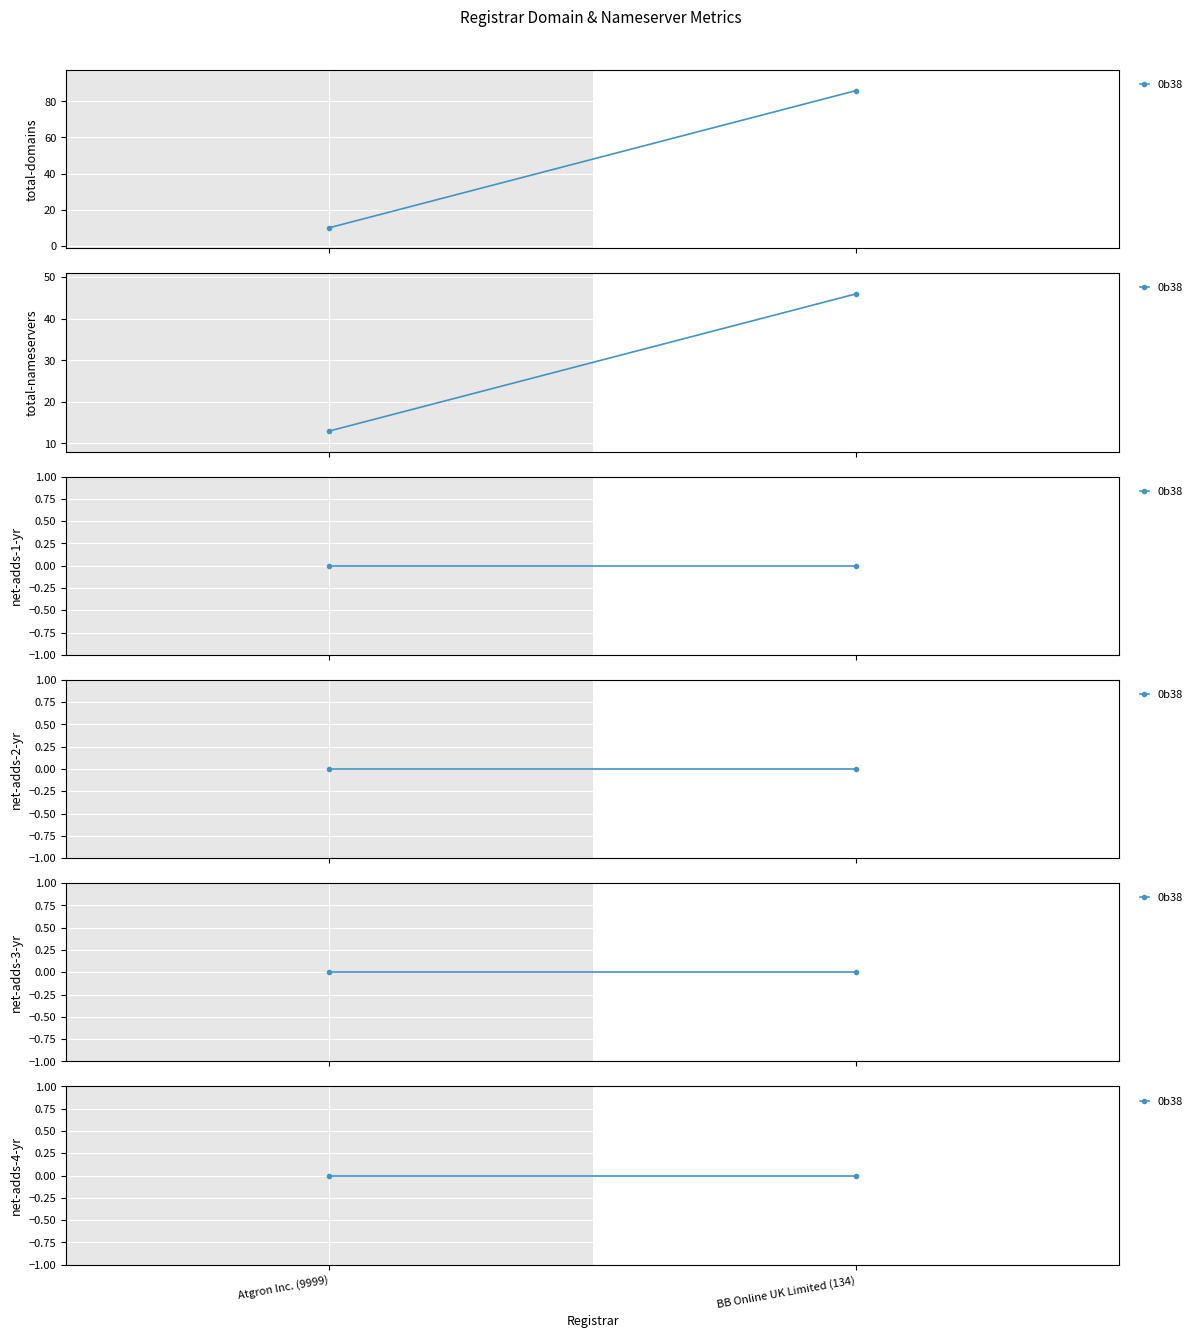

How many lines are shown in the chart?

6